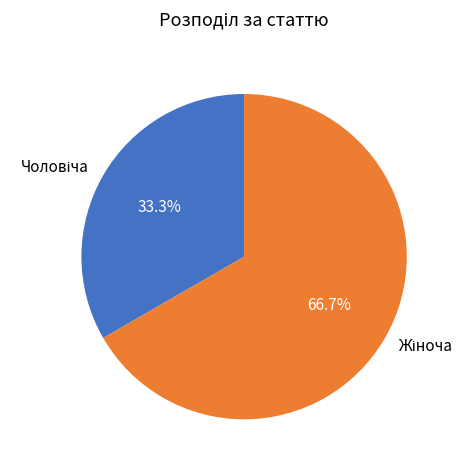

How many segments does this pie chart have?

2